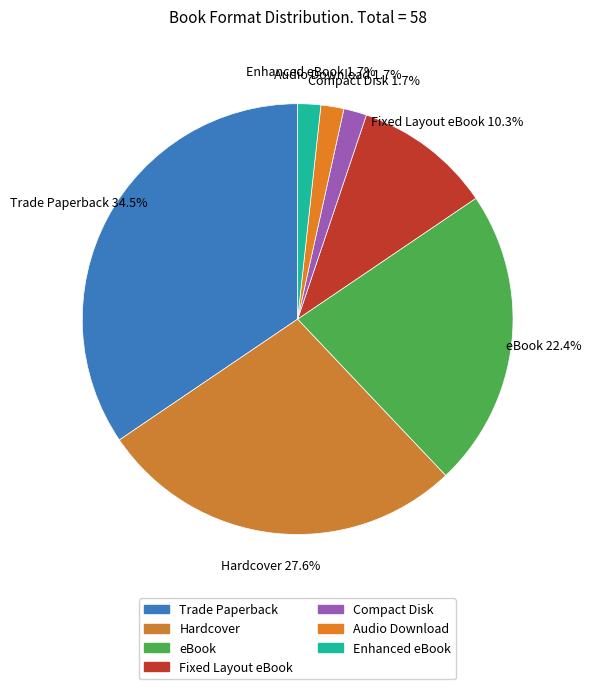

To the nearest percent, what is the combined percentage of eBook and Audio Download?

24%